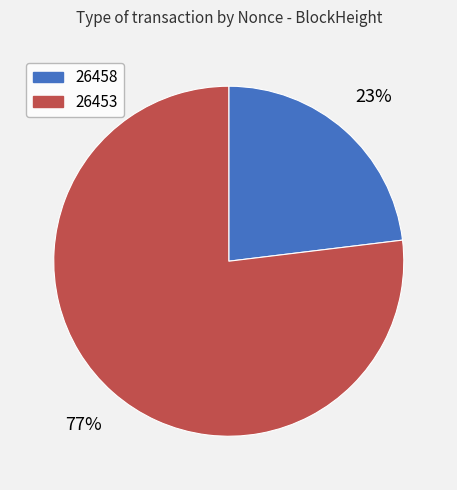

The 26453 slice represents 93% of the pie. True or false?

False